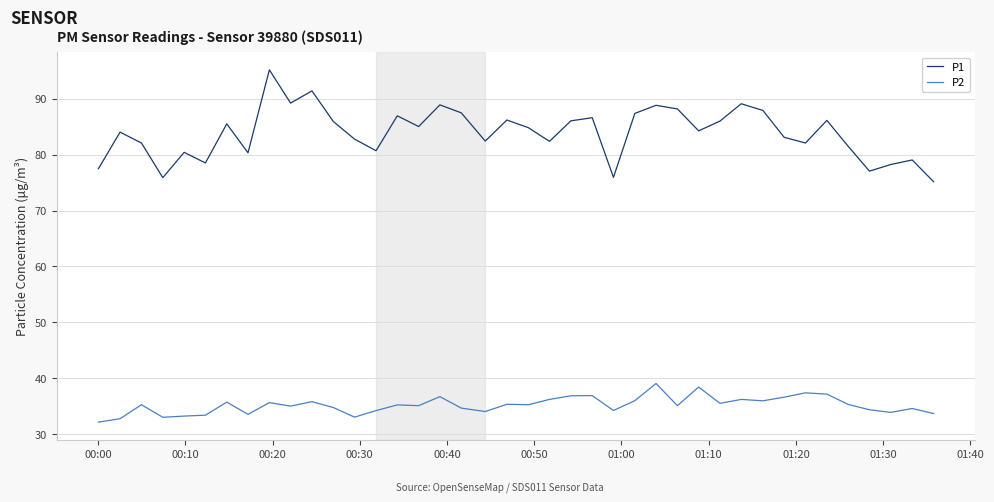

Rank the series by their average value, from lowest to highest.

P2, P1